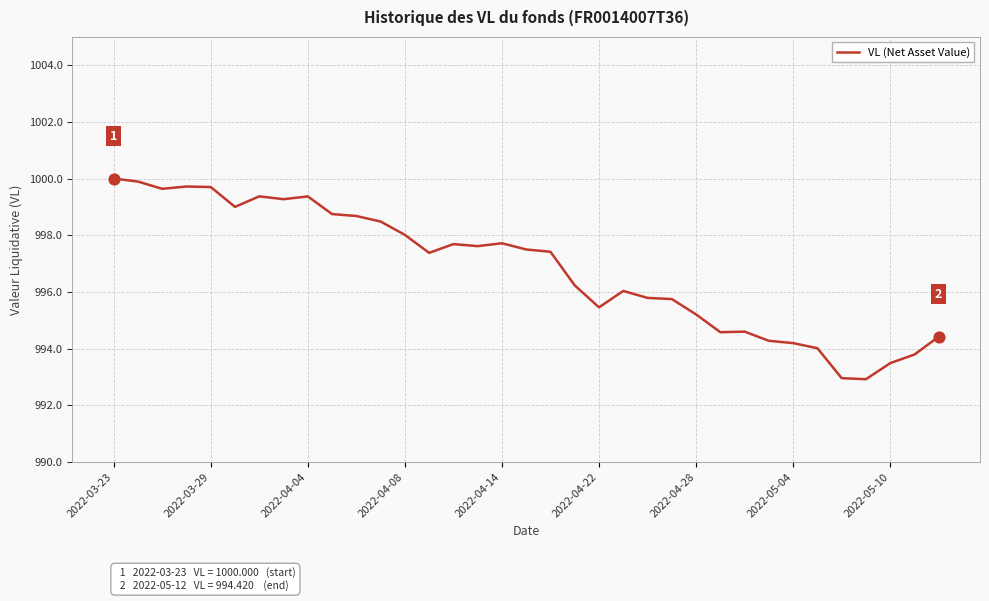

What is the difference between the maximum and minimum values?

7.1